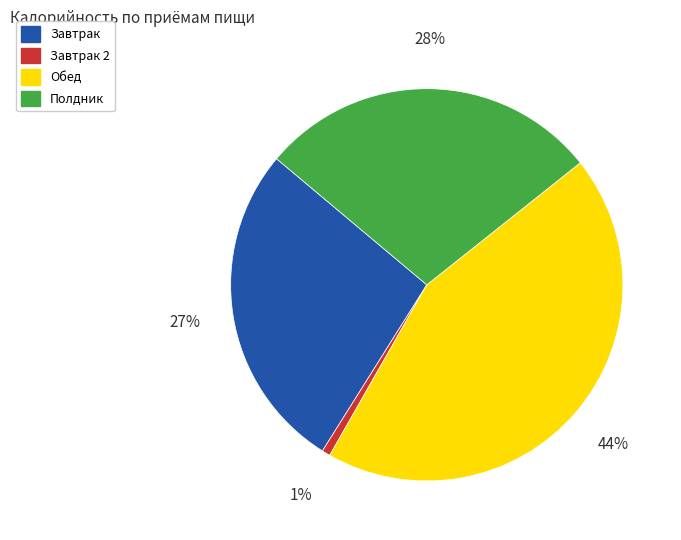

To the nearest percent, what is the difference between the largest and smallest slice percentages?

43%